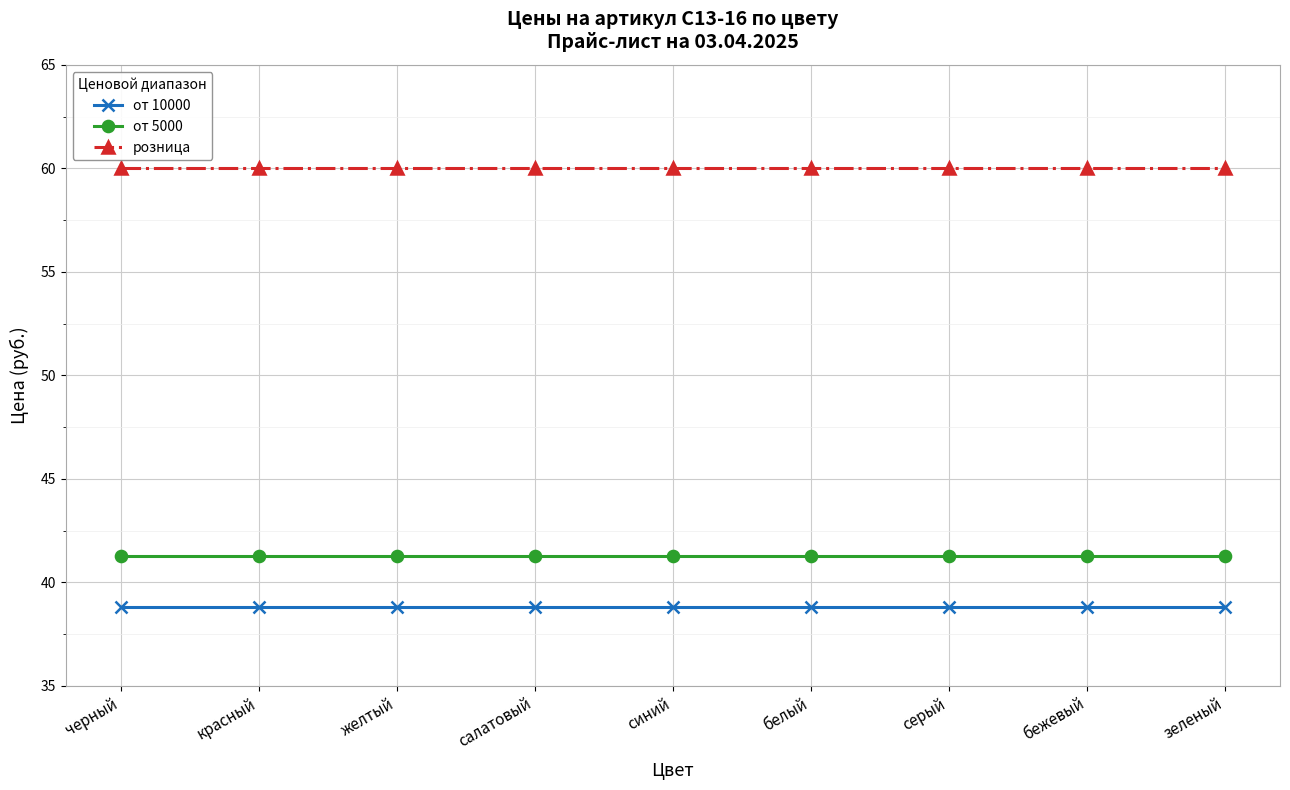

What is the greatest value displayed?

60.0